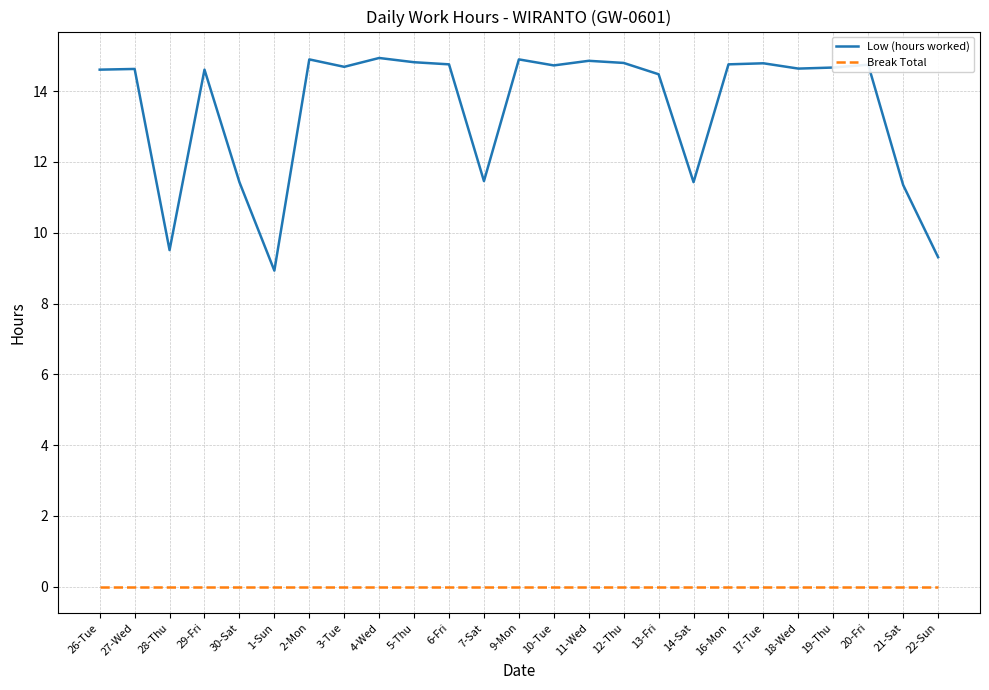

At how many categories does at least one series exceed 3?

25